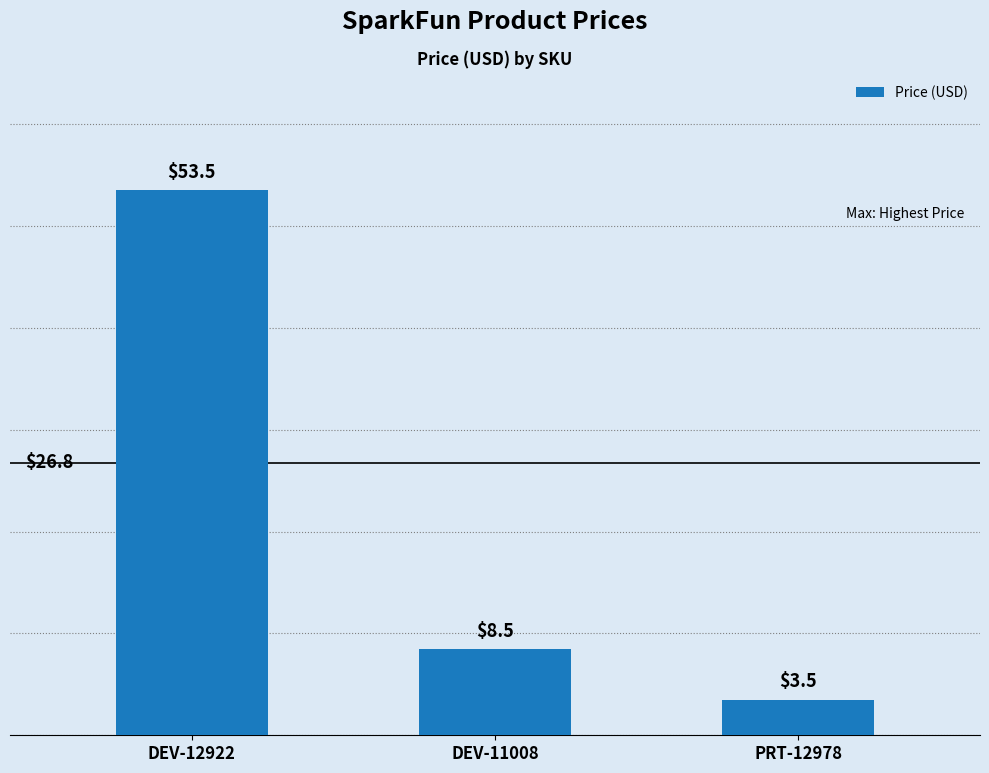

List the labels in order of value, smallest first.

PRT-12978, DEV-11008, DEV-12922